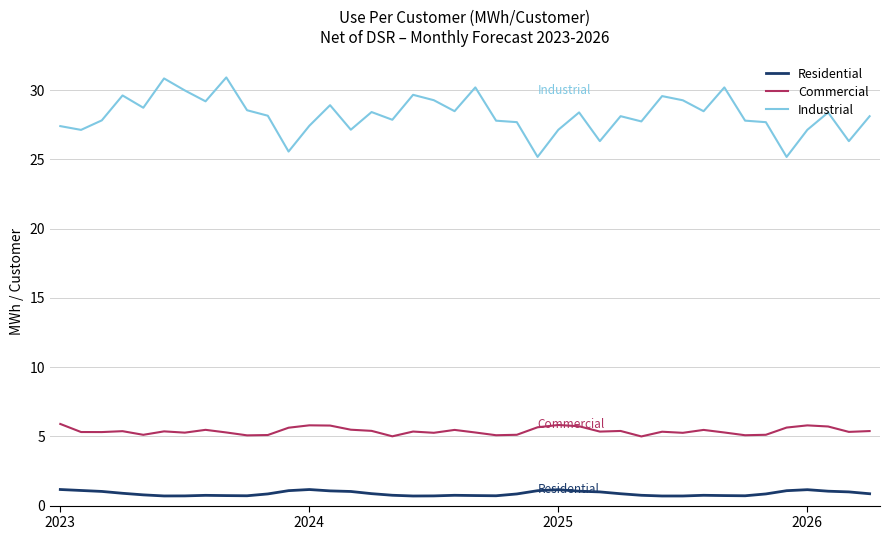

Which series has the largest total across all categories?

Industrial